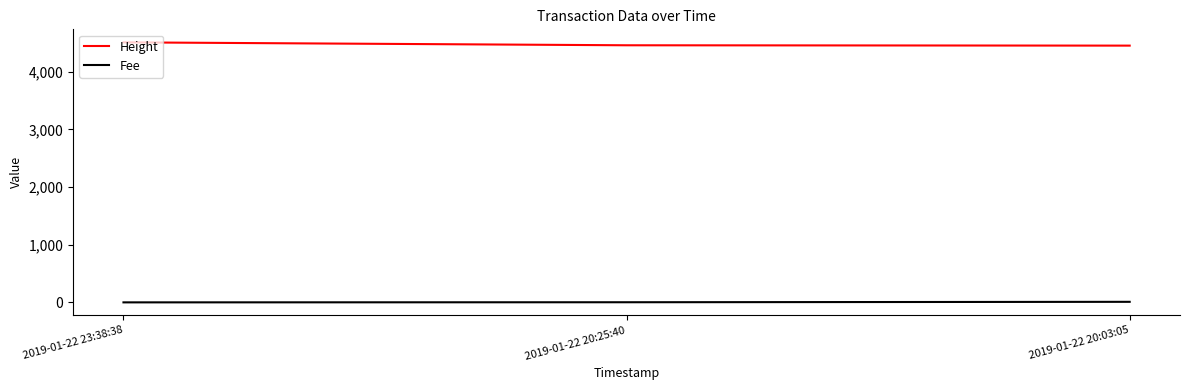

What are all the series names shown in the legend?

Height, Fee